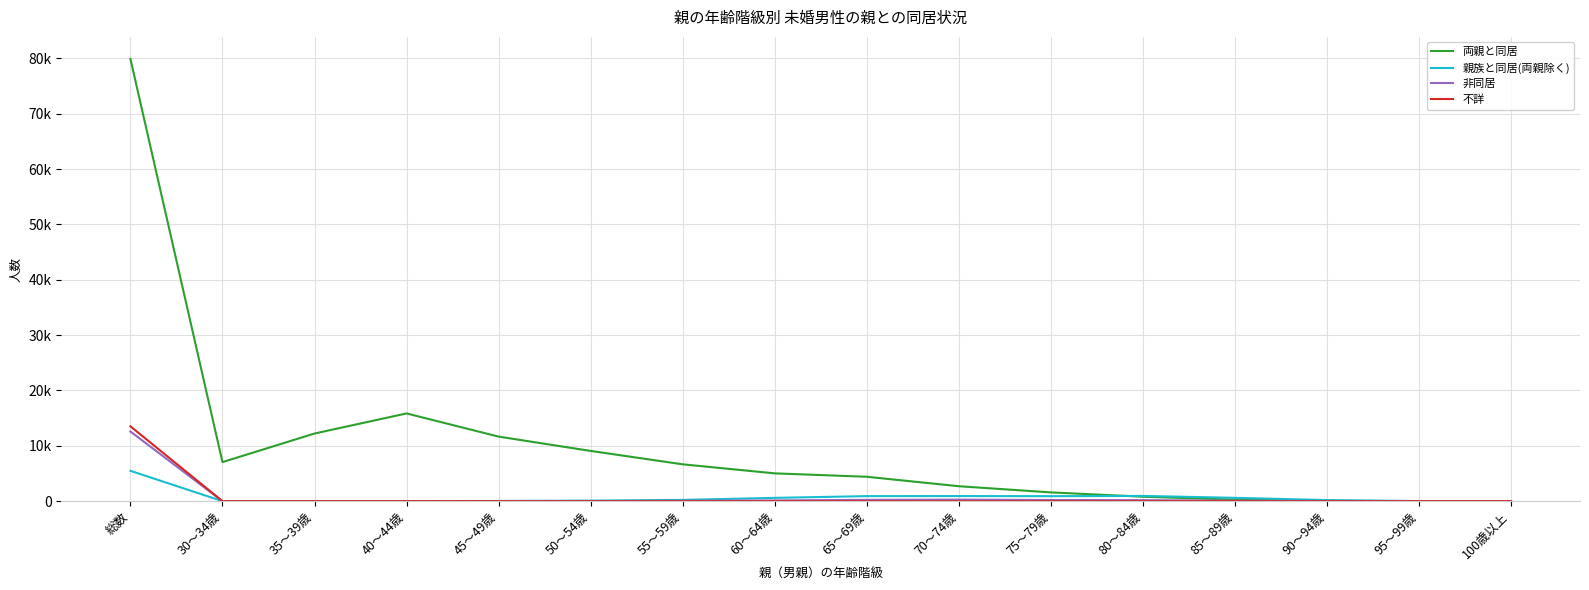

The 不詳 series shows -5850 at 80～84歳. True or false?

False